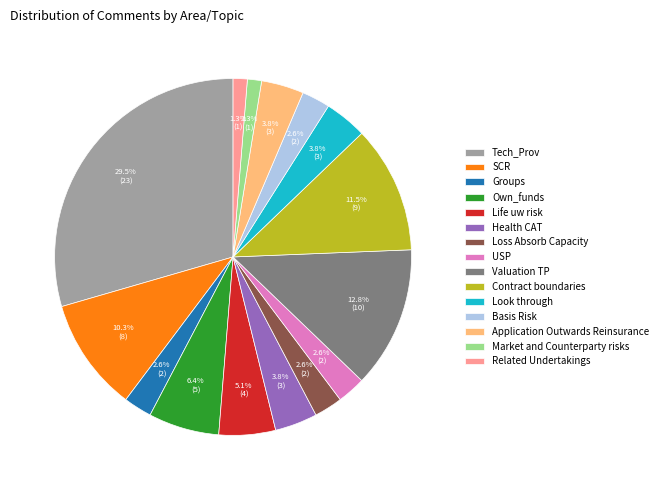

Does any single category account for the majority?

No